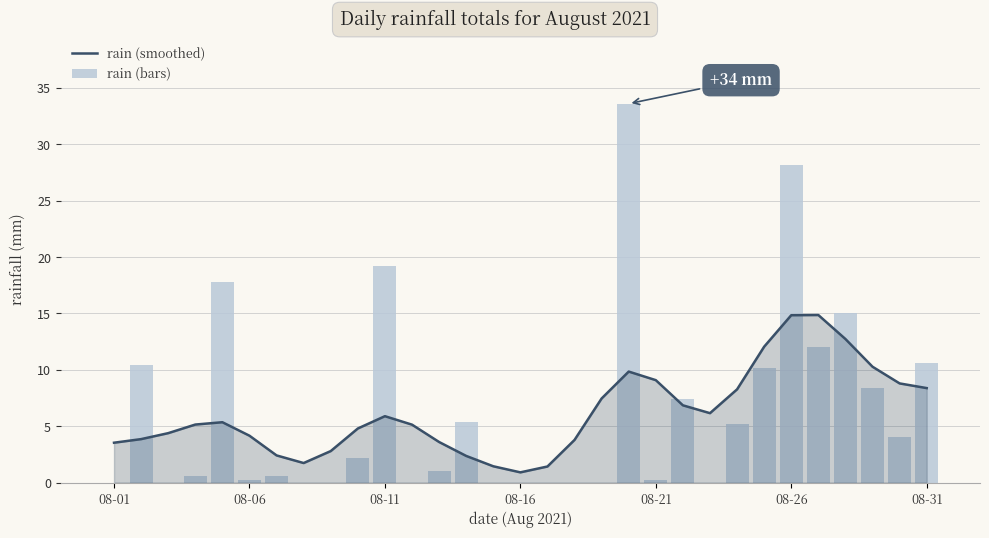

What is the maximum value for rain (smoothed)?

14.9